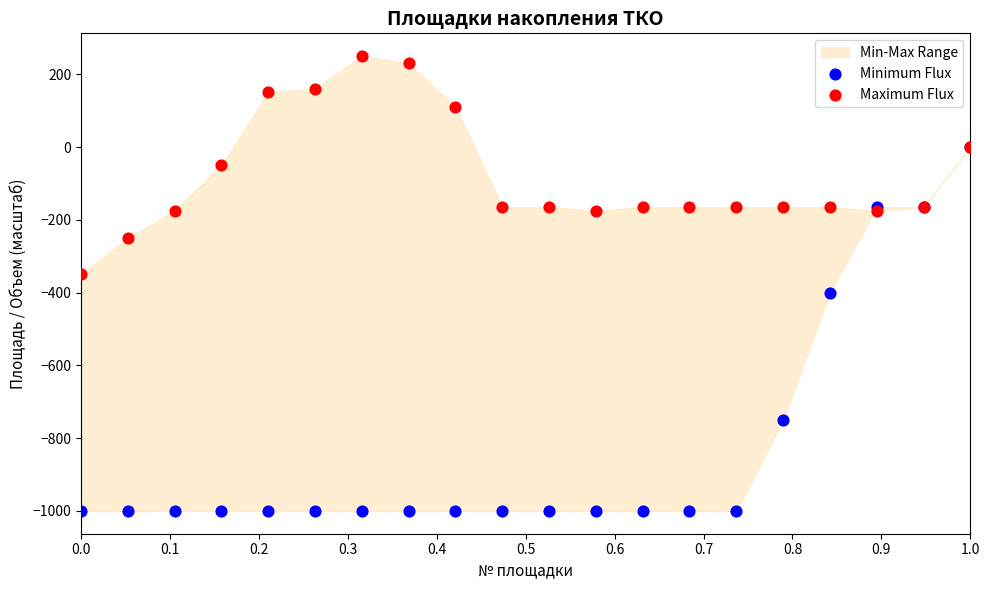

In the Minimum Flux series, what Y value is closest to -500?

-400